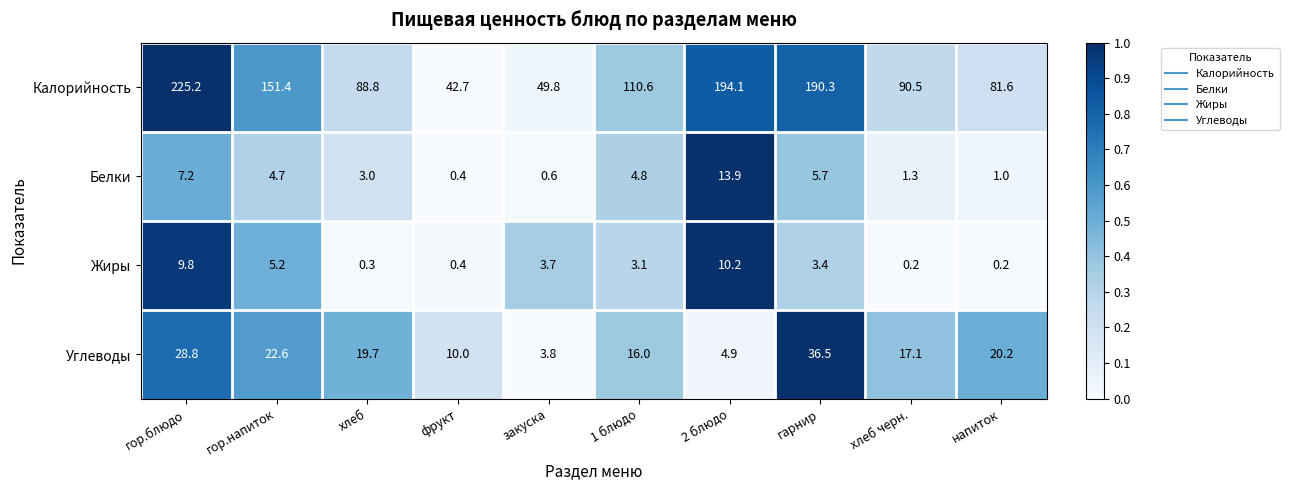

What is the total value across all series at фрукт?

53.5